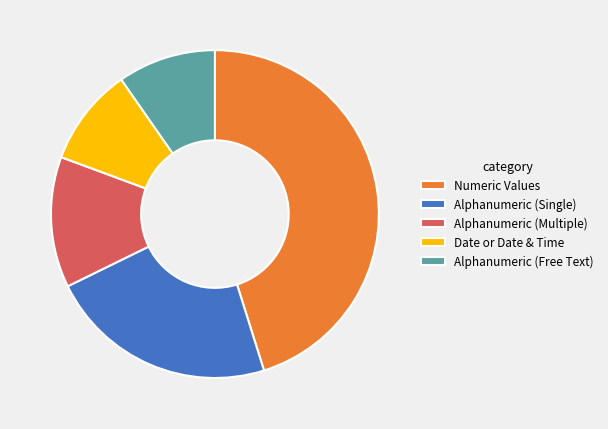

Which slice is the largest?

Numeric Values